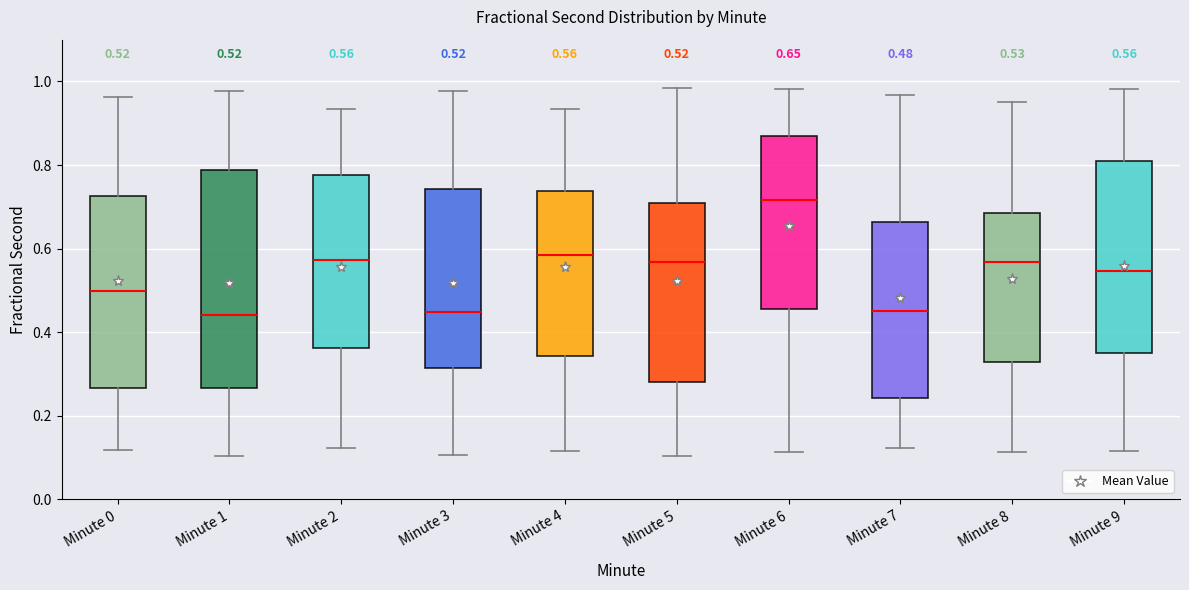

Which box has the highest median line?

Minute 6